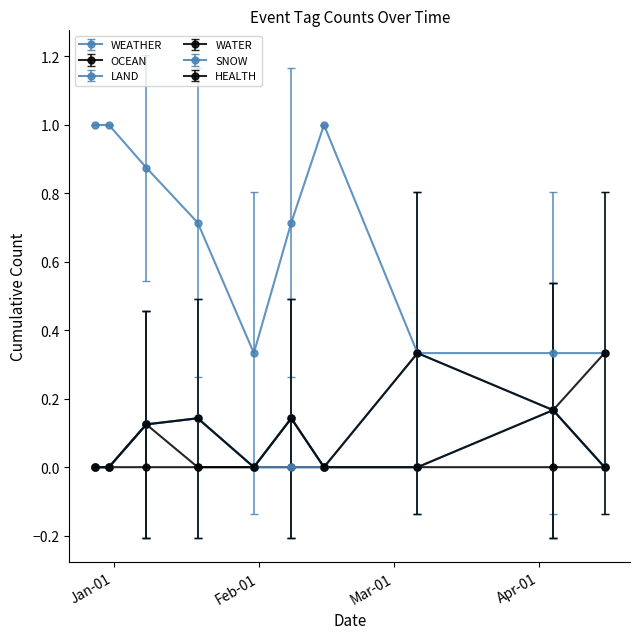

Is this an area chart (filled region under the line)?

No